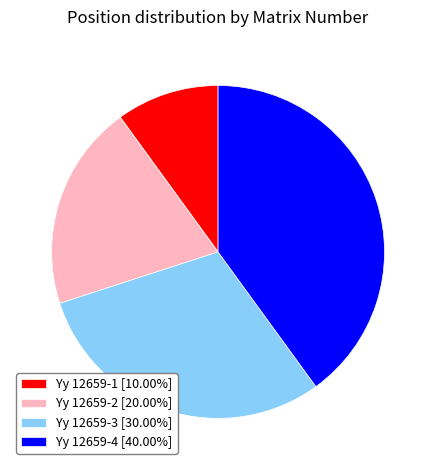

Is the sum of Yy 12659-1 [10.00%] and Yy 12659-2 [20.00%] greater than half?

No